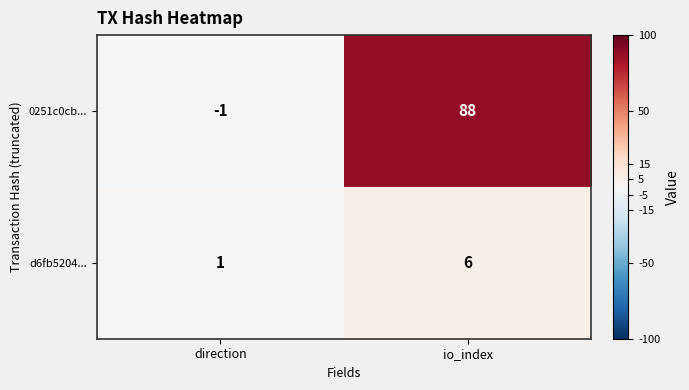

Which series changed the most between direction and io_index?

0251c0cb...